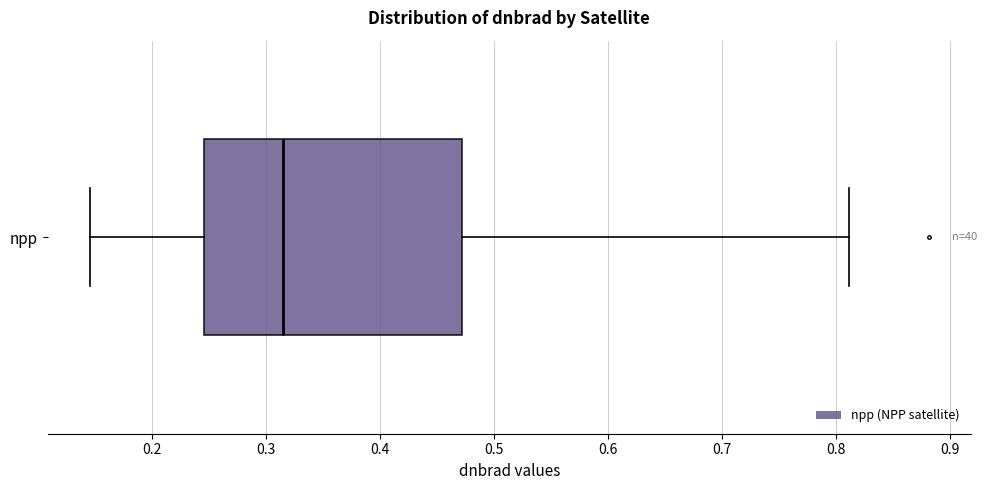

Transcribe this box plot: give where the median line is, the range the box spans, and where the two whiskers end, as read against the x-axis. The values are not printed on the chart, so give them approximately, as read against the axis.

median 0.32, box 0.25 to 0.47, whiskers 0.15 to 0.81